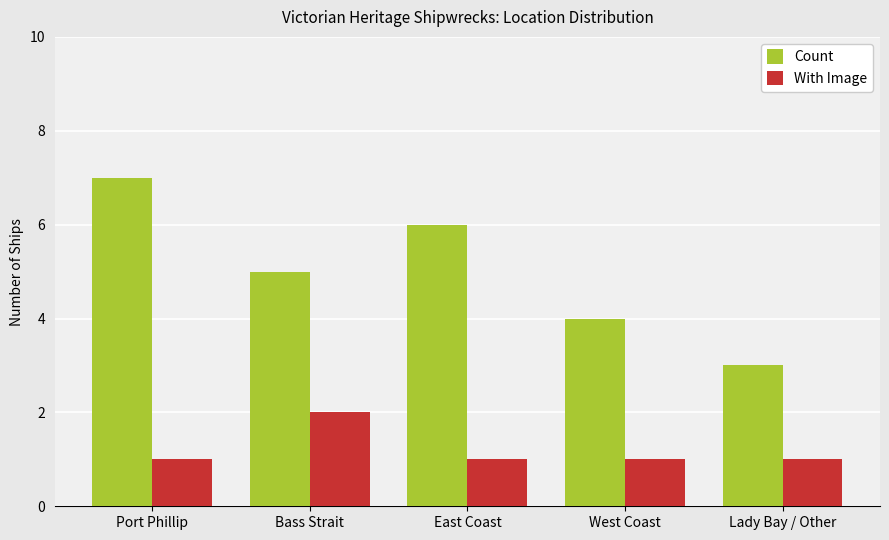

What is the spread (max minus min) of values at Port Phillip?

6